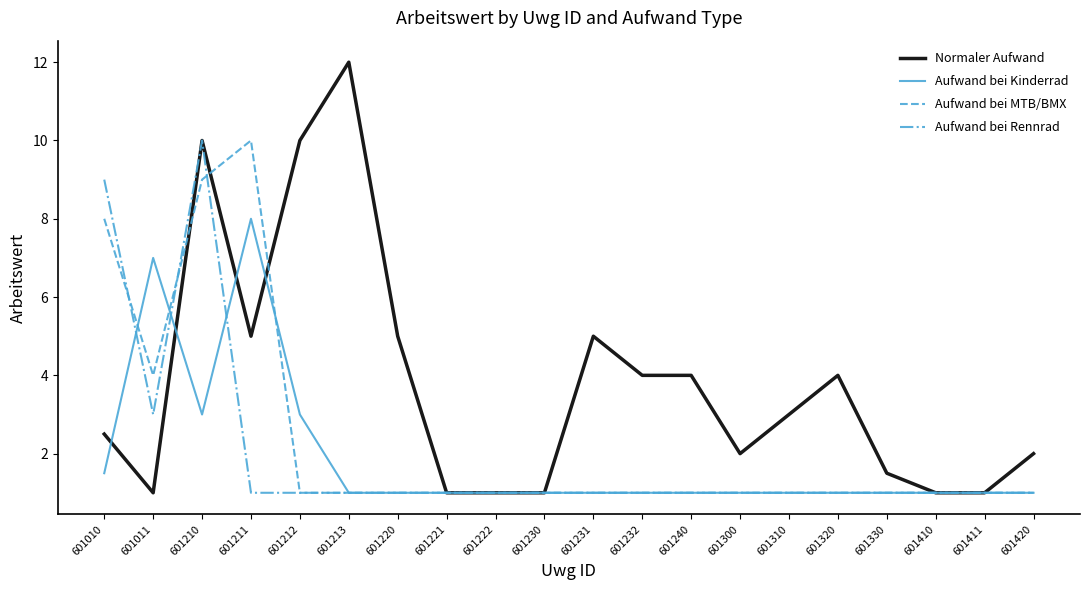

At how many categories does at least one series exceed 11?

1